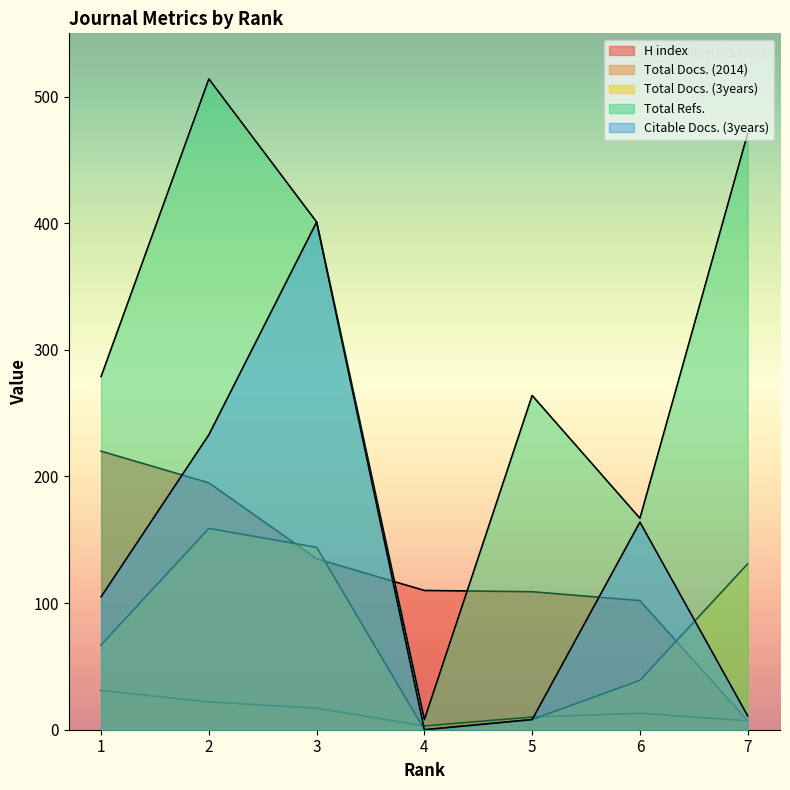

What is the sum of the Total Refs. values at 5 and 4?

272